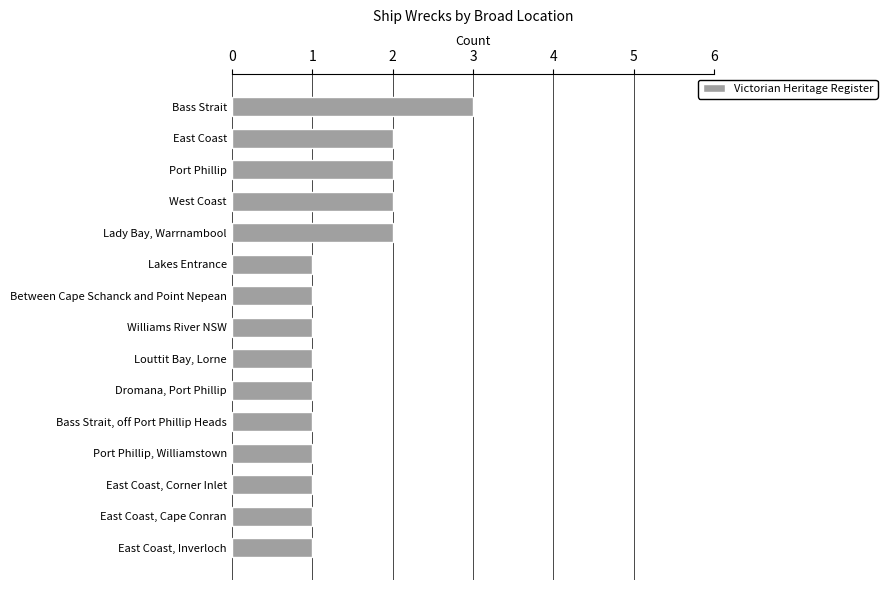

Reading bottom to top, transcribe all the data shown in this chart.

1	1	1	1	1	1	1	1	1	1	2	2	2	2	3